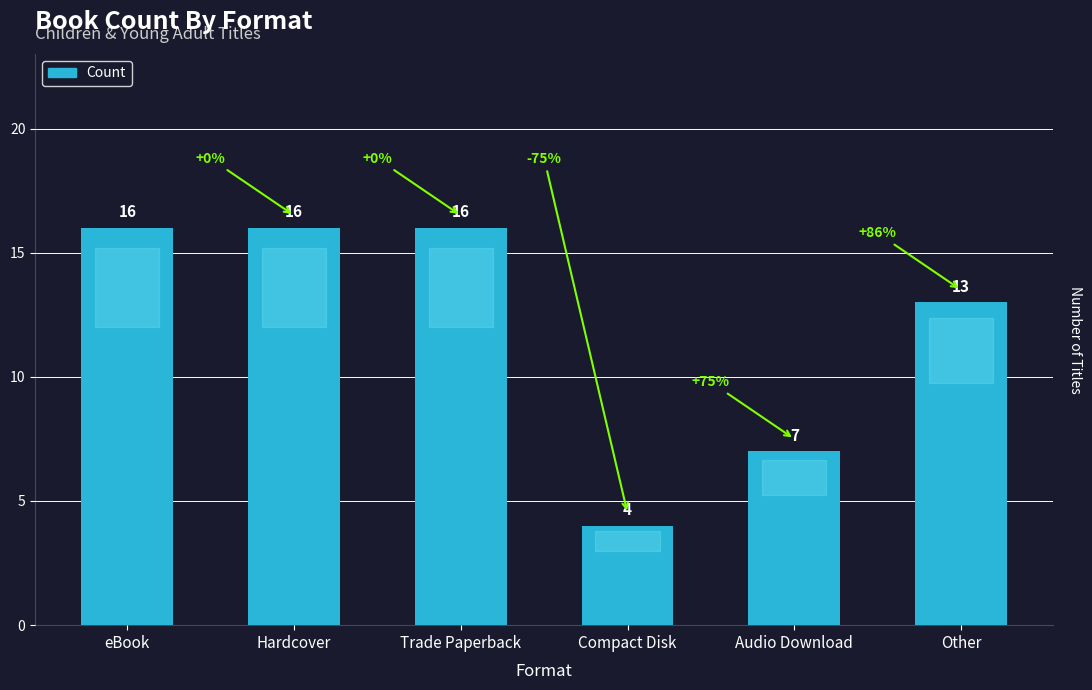

What is the label of the 2nd bar from the left?

Hardcover